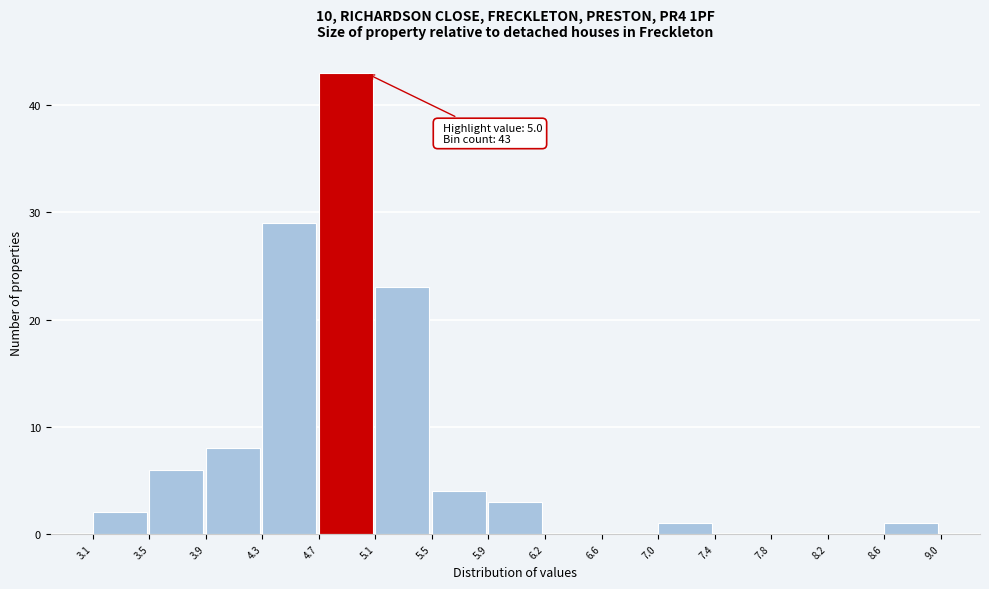

Which range on the x-axis has the tallest bar?

4.7 to 5.1